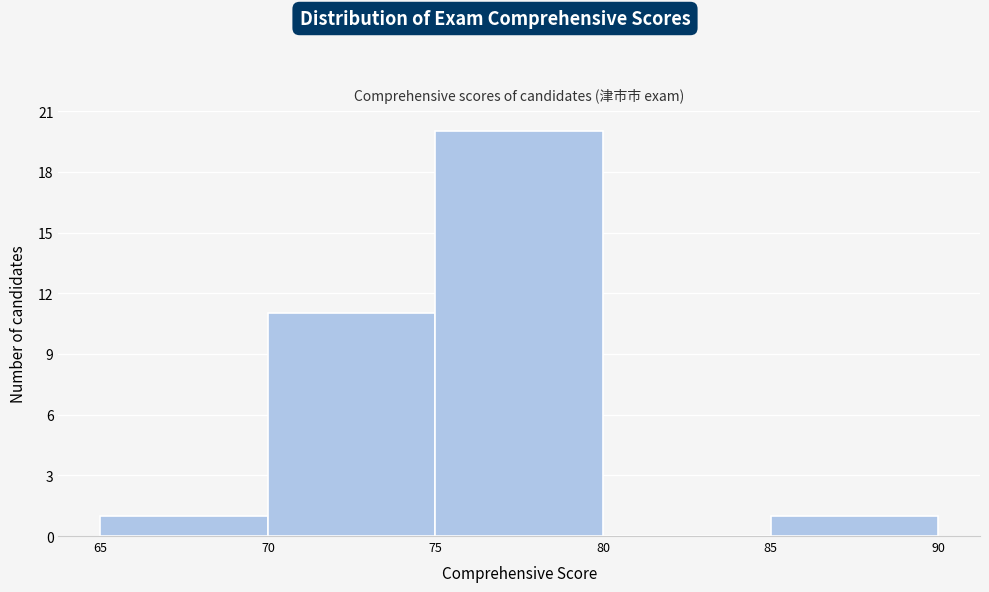

Reading left to right, list every bar in this chart as the range it spans on the x-axis followed by its height. The values are not printed on the chart, so give them approximately, as read against the axis.

65 to 70: 1
70 to 75: 11
75 to 80: 20
80 to 85: 0
85 to 90: 1